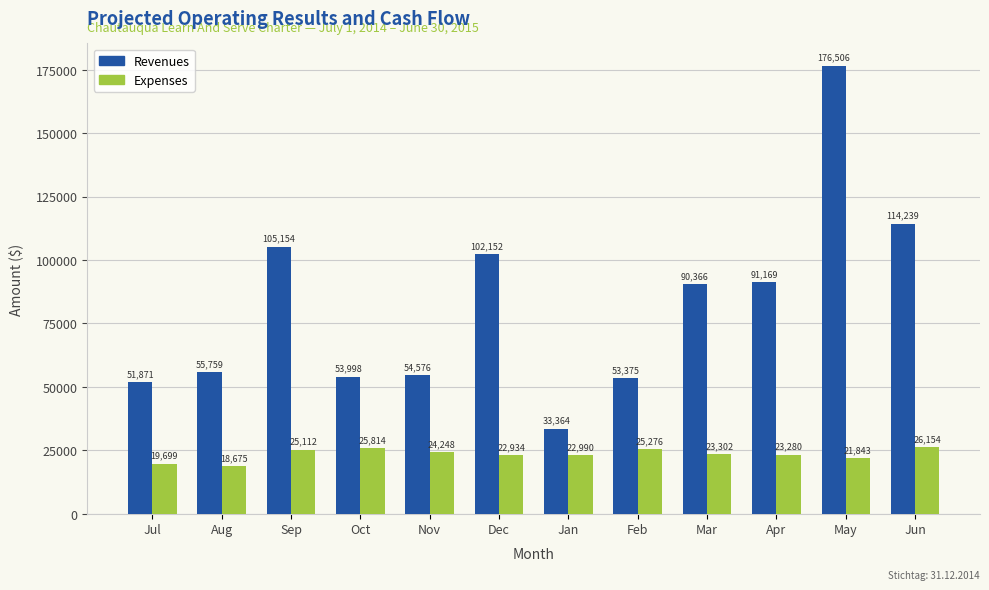

Is it true that Revenues equals 176506.3 at May?

True